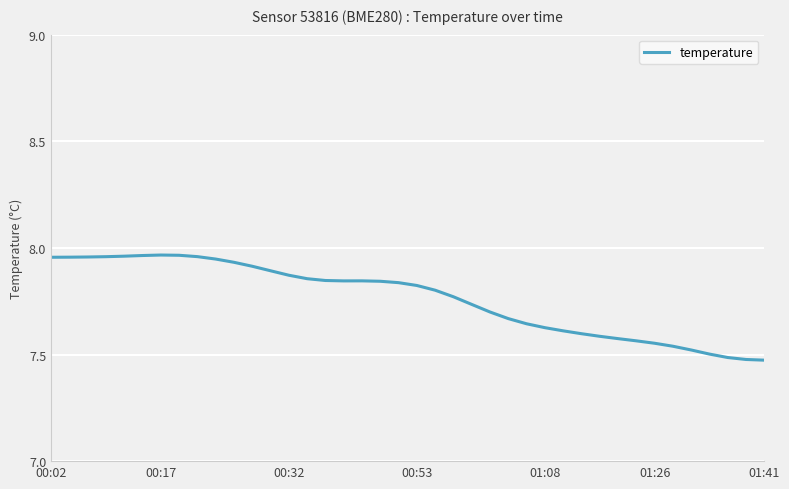

How many lines are shown in the chart?

1